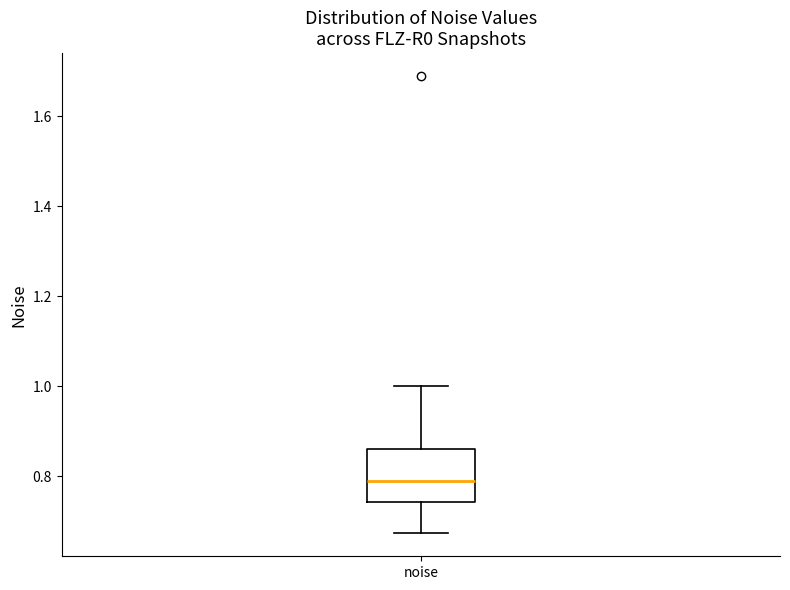

Where does the lower whisker of the box for noise end on the y-axis? The values are not printed on the chart, so give them approximately, as read against the axis.

0.68